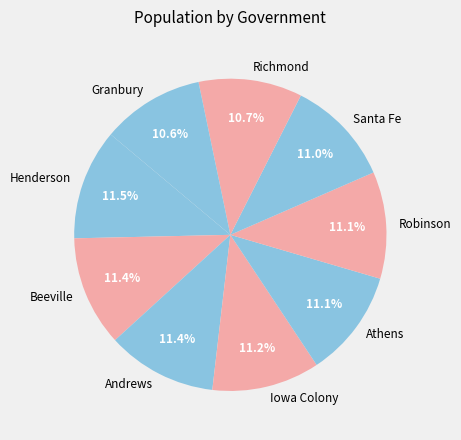

How many segments does this pie chart have?

9